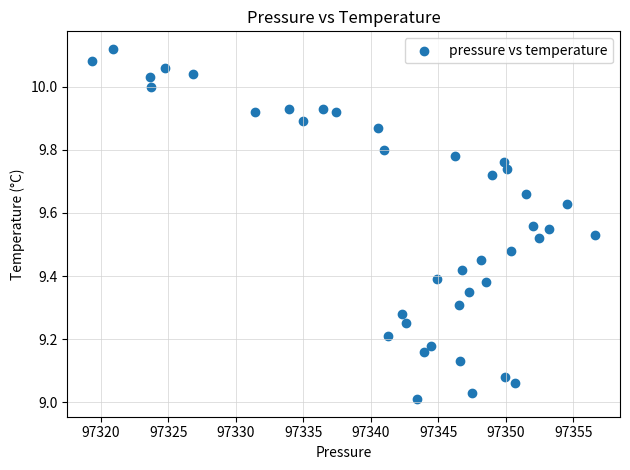

What is the range of Y values (max minus min)?

1.1